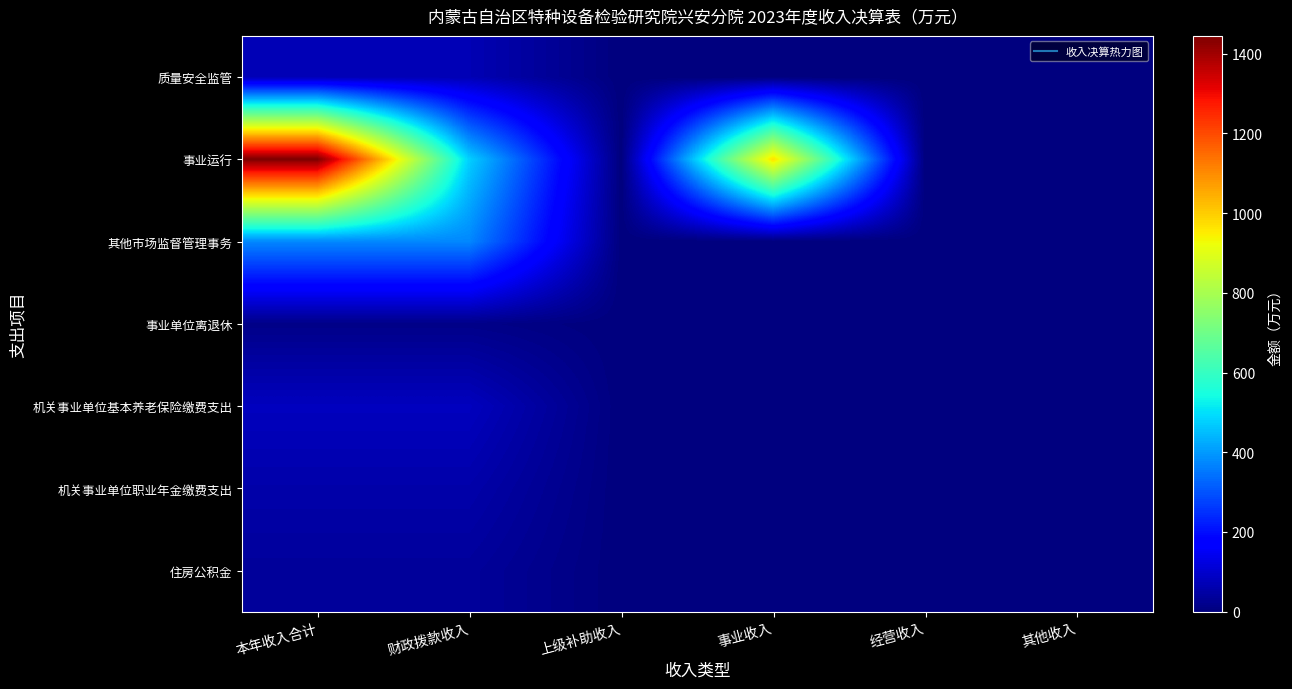

Rank the series by their maximum value, from lowest to highest.

事业单位离退休, 住房公积金, 机关事业单位职业年金缴费支出, 质量安全监管, 机关事业单位基本养老保险缴费支出, 其他市场监督管理事务, 事业运行